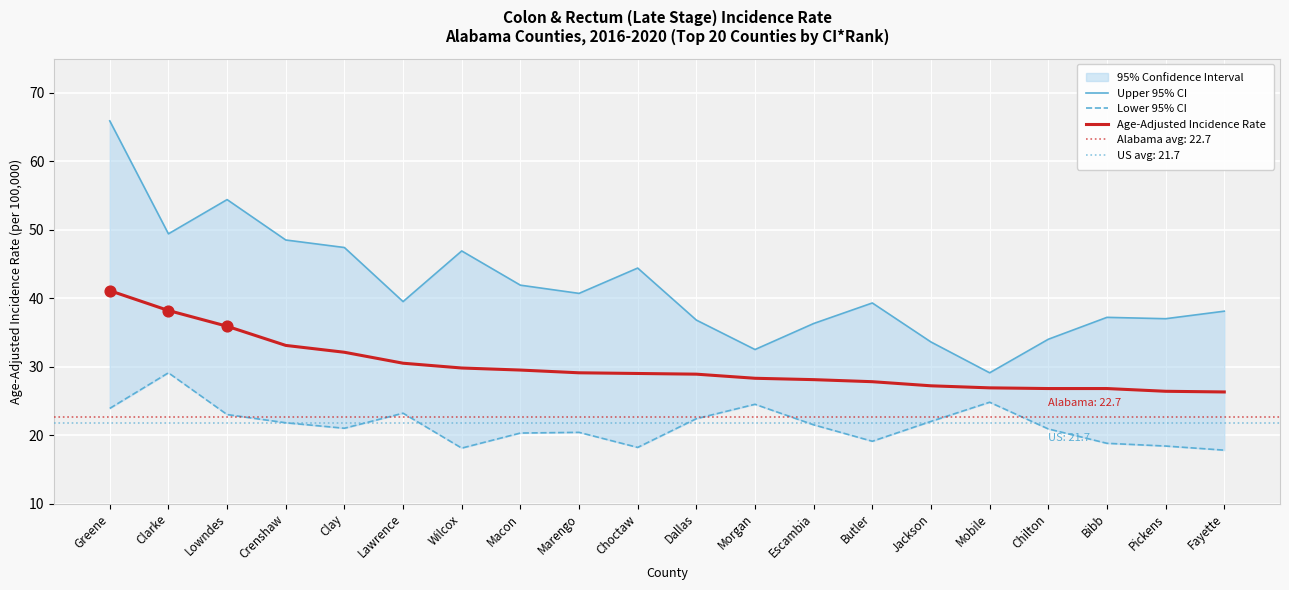

At which category is the sum across all series the highest?

Greene